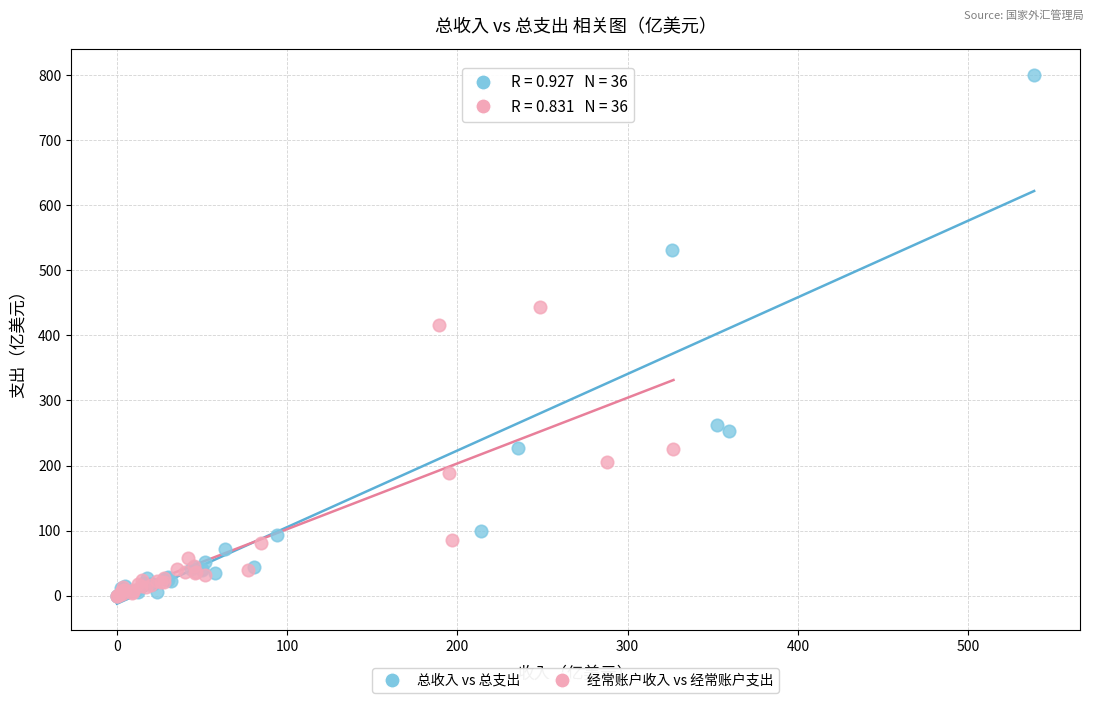

What are all the series names shown in the legend?

总收入 vs 总支出, 经常账户收入 vs 经常账户支出